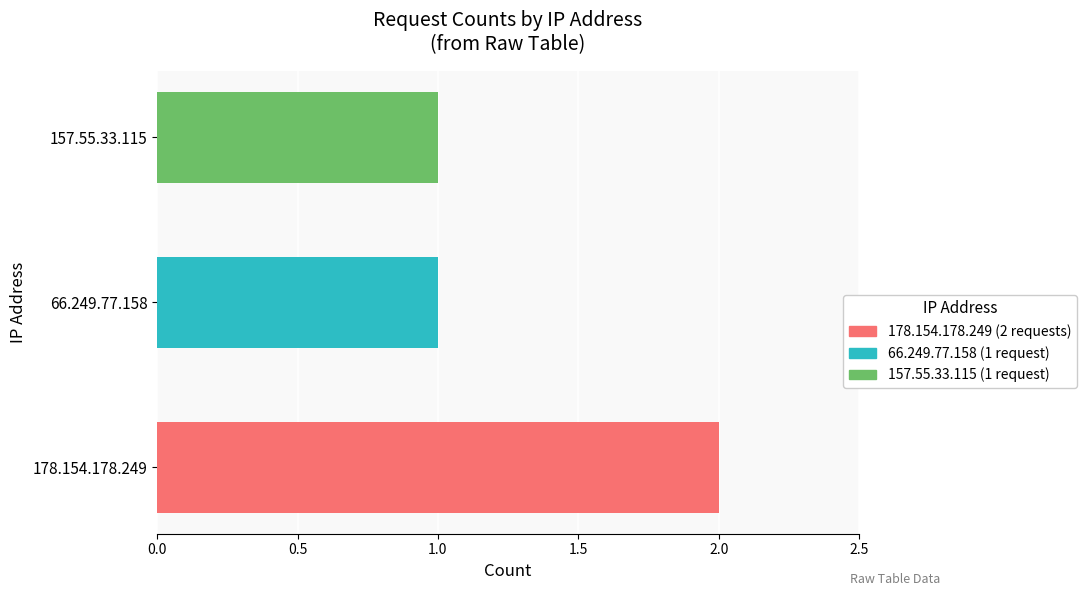

The value at 157.55.33.115 is 1. True or false?

True